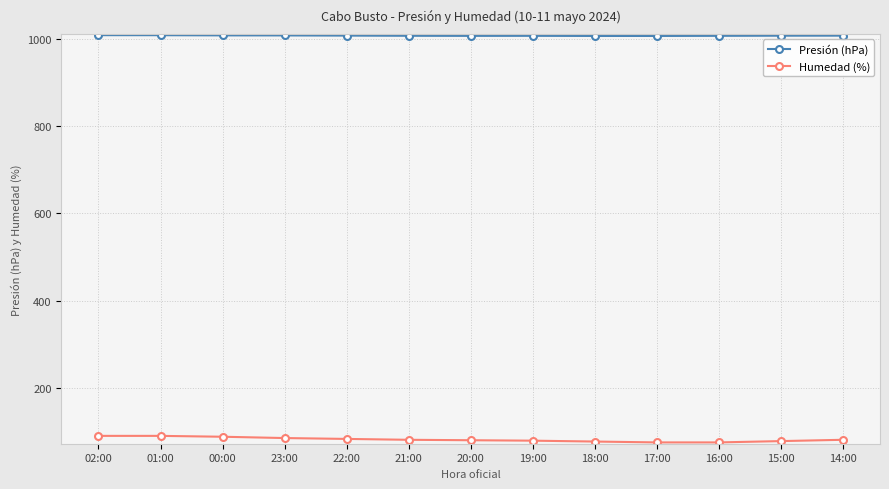

Count the number of categories in the chart.

13